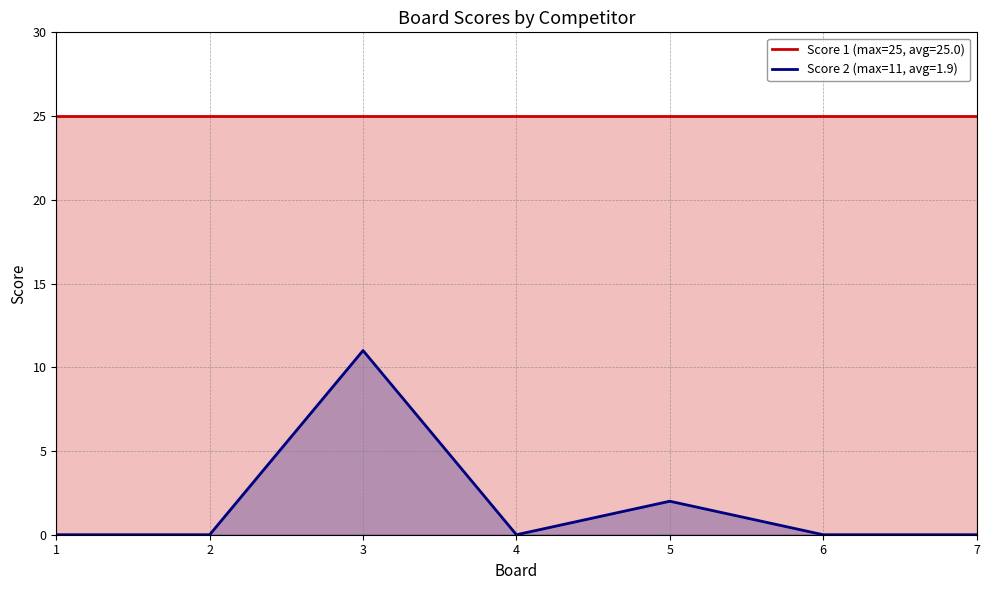

How many lines are shown in the chart?

2